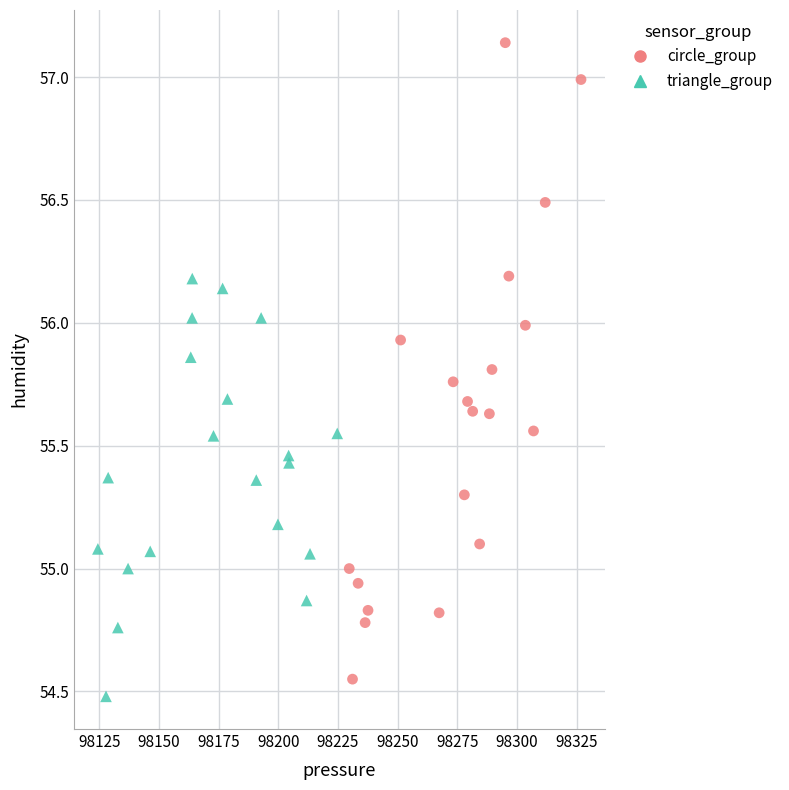

Which series has the largest Y range (max minus min)?

circle_group